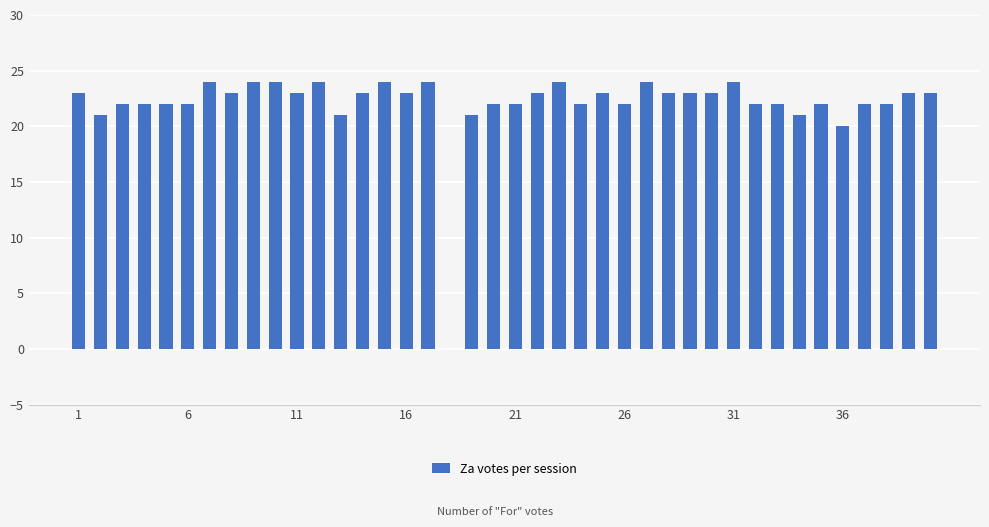

What is the sum of all values?

882